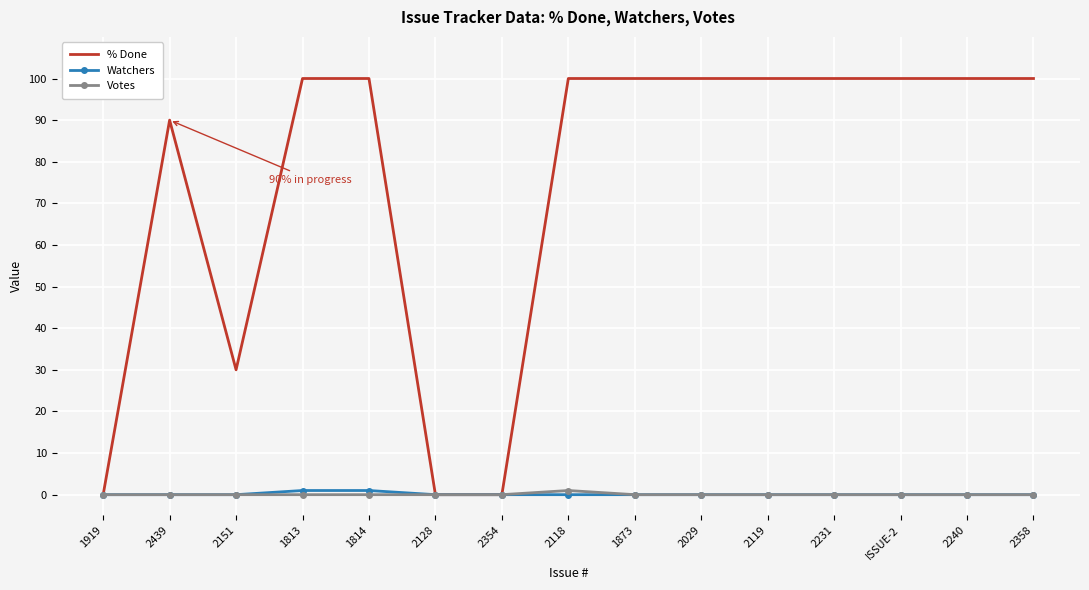

What position from the right is 2128?

10